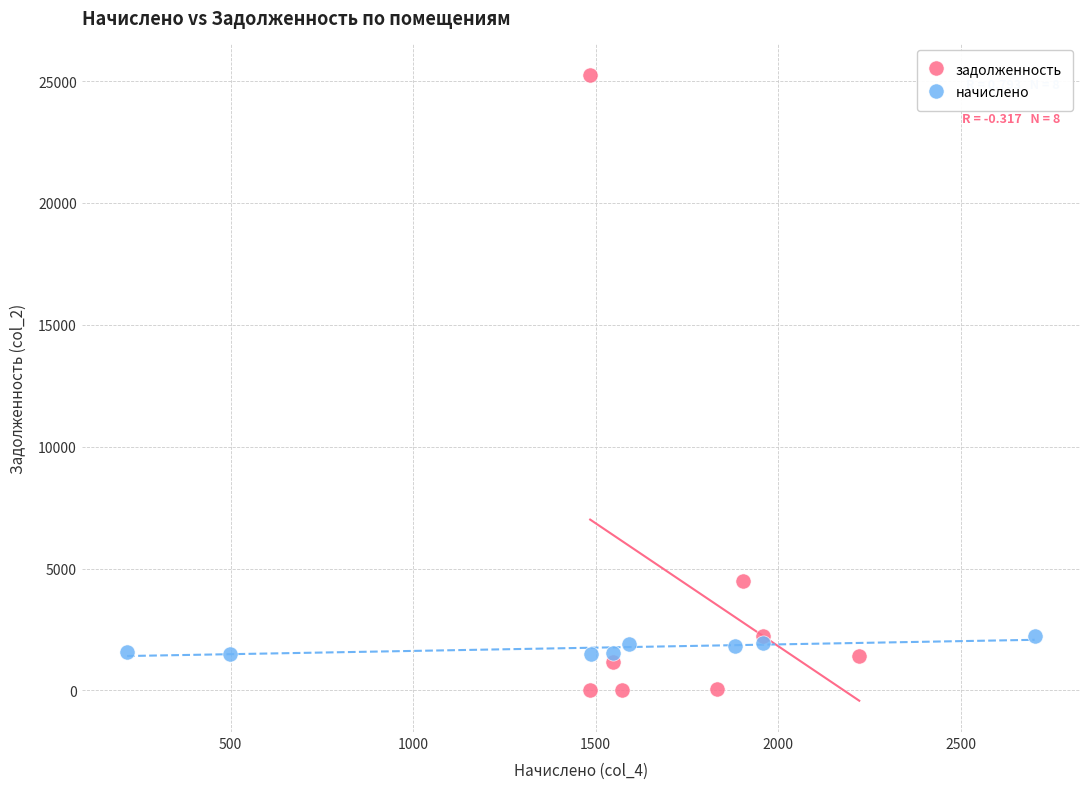

What are all the series names shown in the legend?

задолженность, начислено